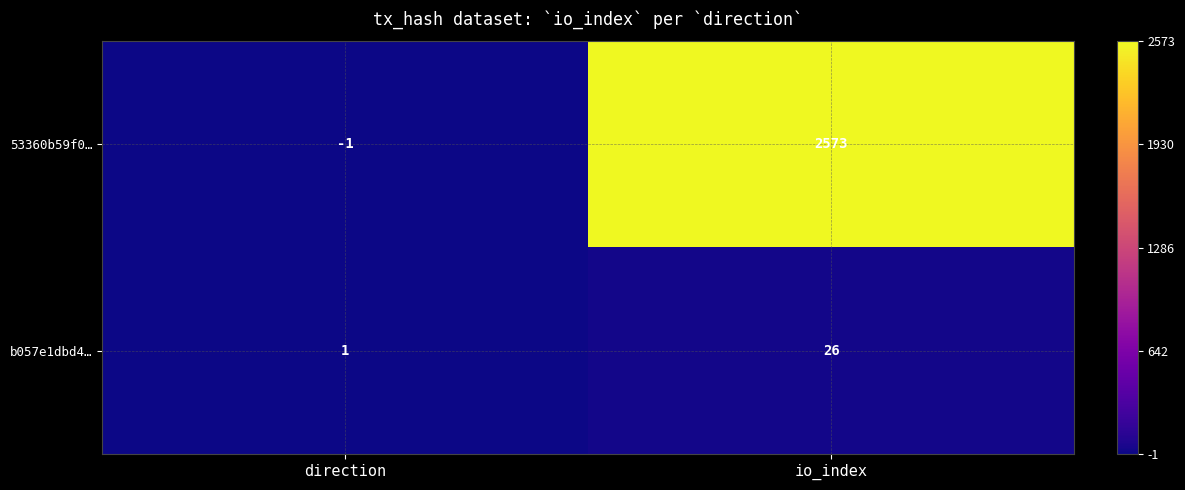

What is the sum of the b057e1dbd4… values at io_index and direction?

27